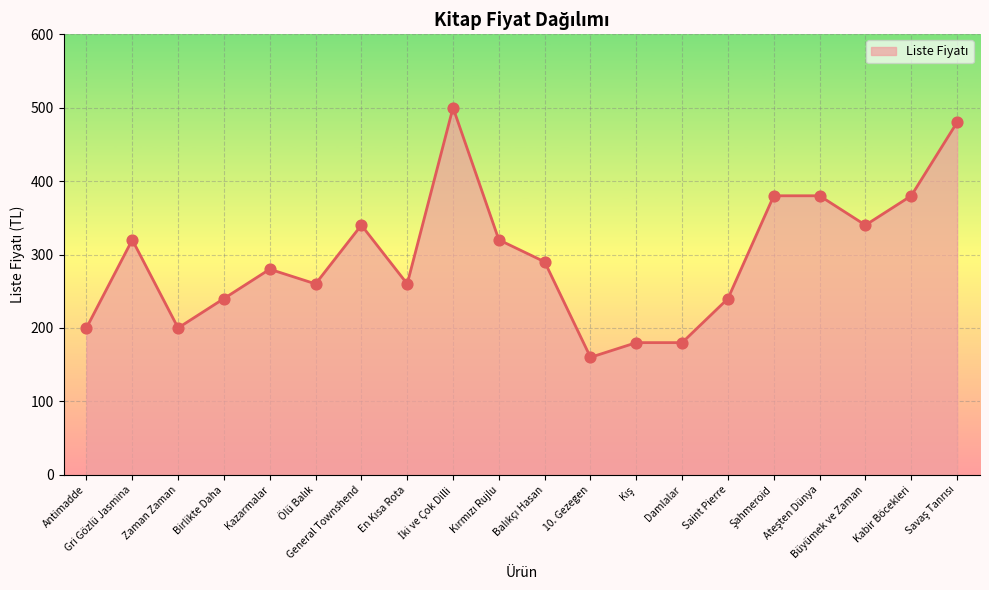

Between Saint Pierre and Antimadde, which is larger?

Saint Pierre